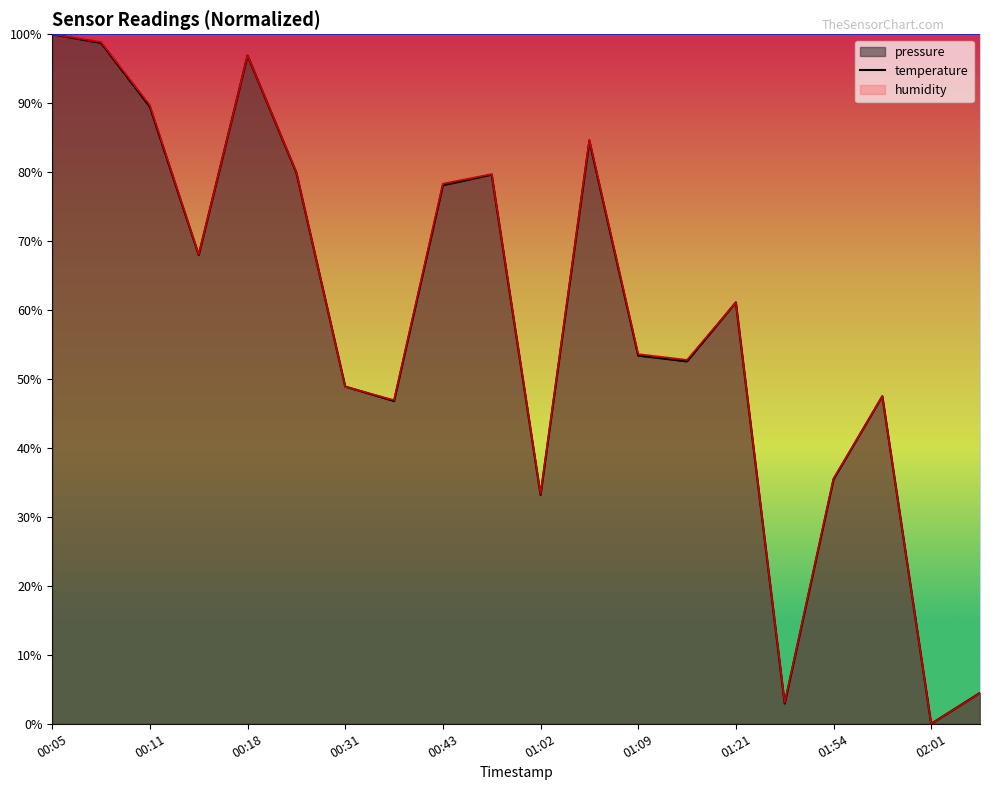

Between which two adjacent categories do temperature and pressure first intersect?

00:21 and 00:31